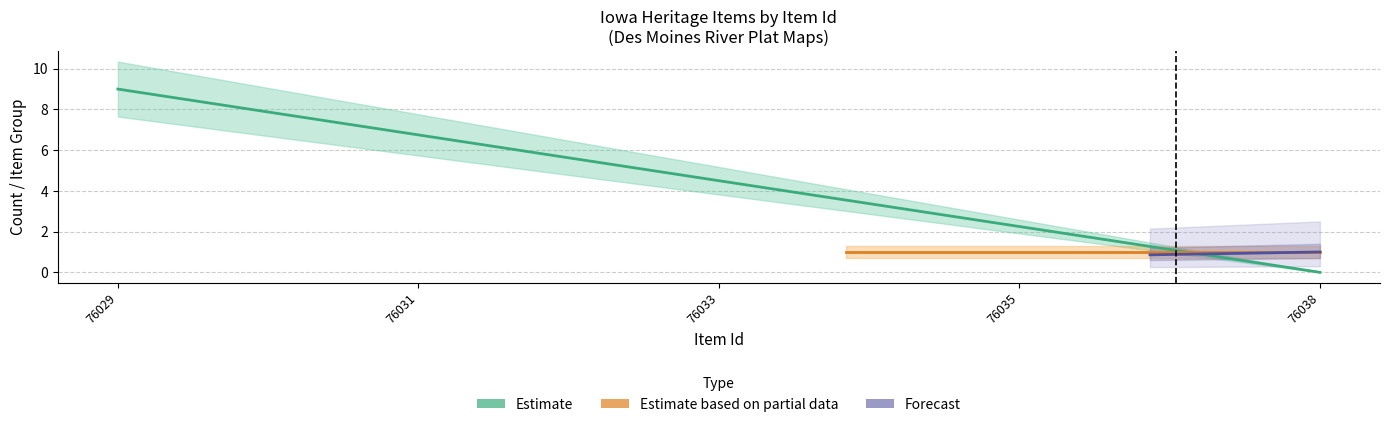

How many lines are shown in the chart?

3